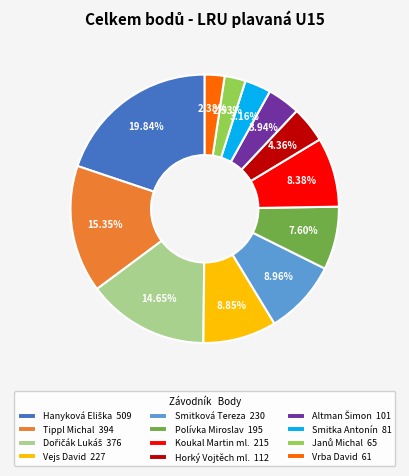

Does Tippl Michal account for over 50% of the chart?

No